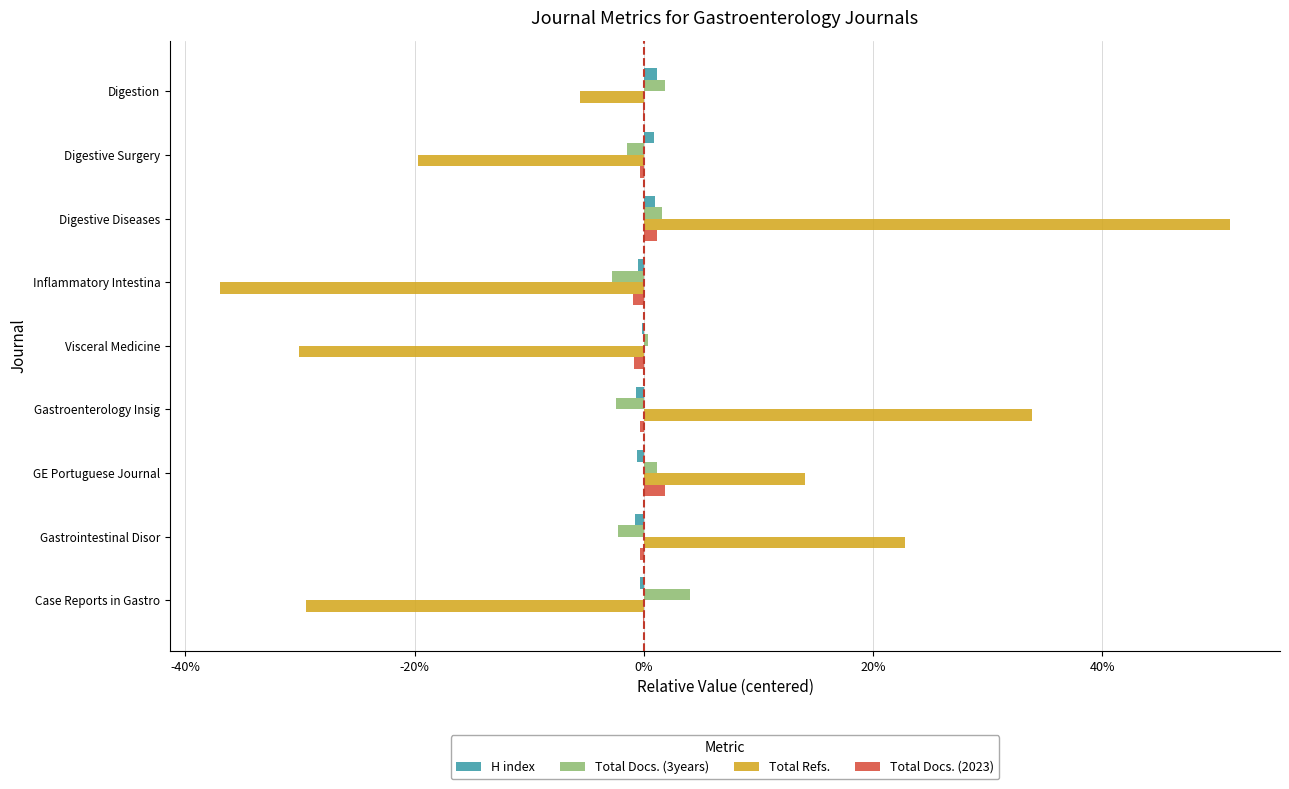

At which category does the chart reach its peak across all series?

Digestive Diseases